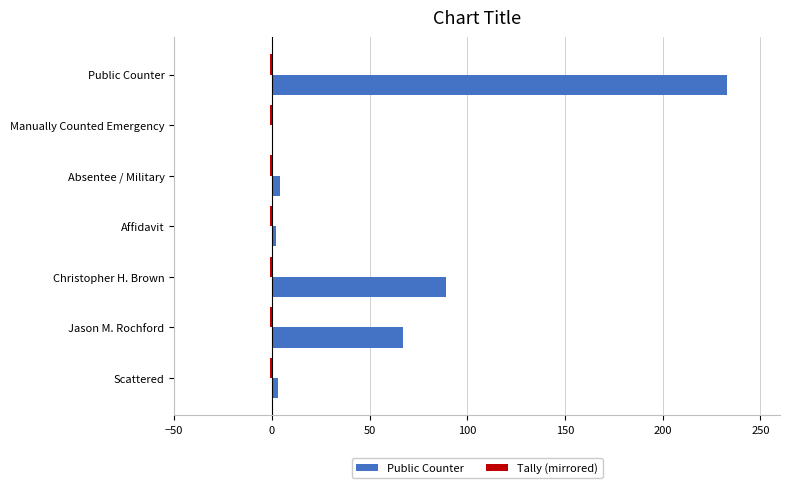

Which series has the largest total across all categories?

Public Counter